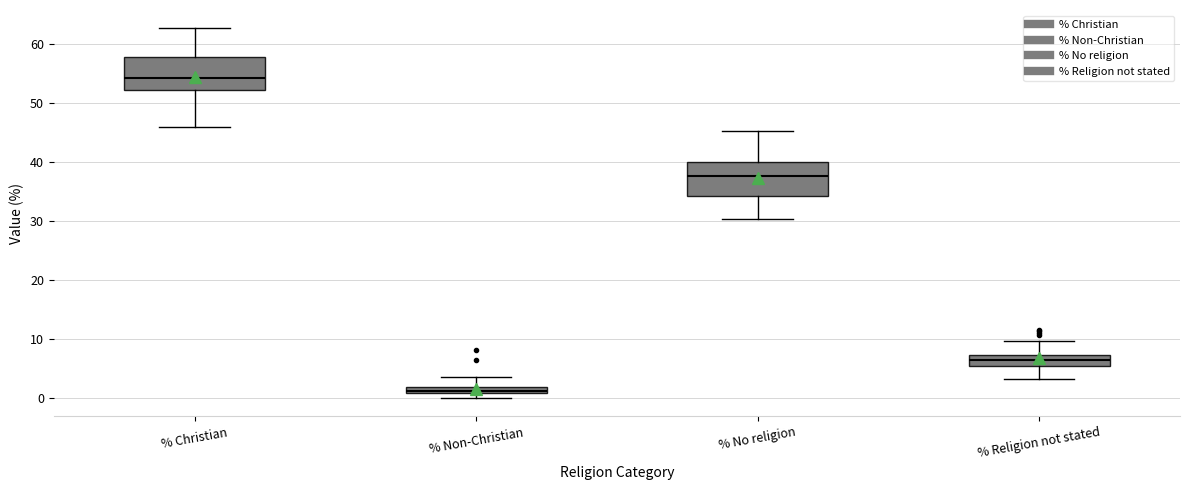

Which box's median line is the highest?

% Christian